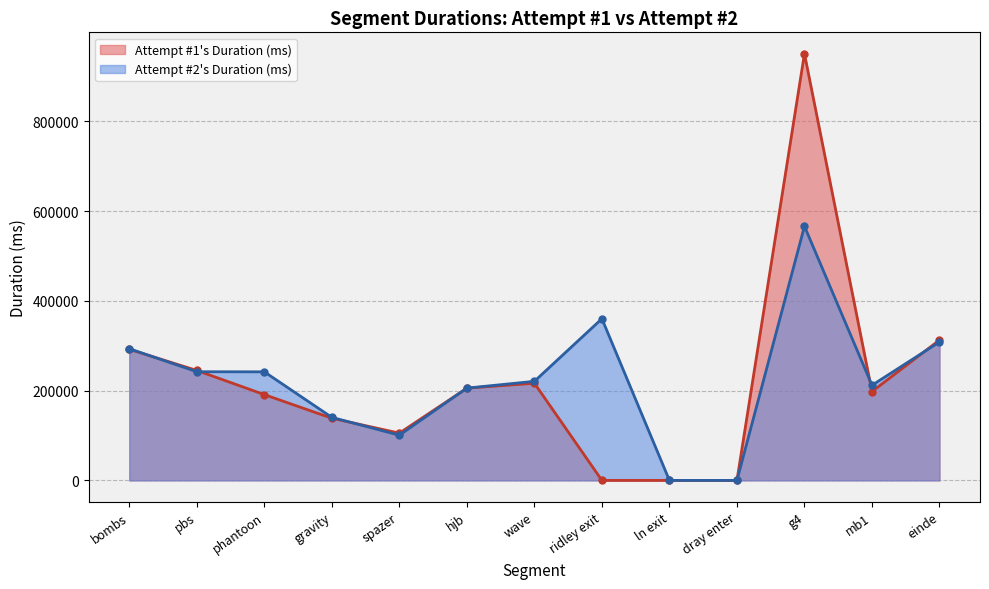

Rank the series at spazer from lowest to highest value.

Attempt #2's Duration (ms), Attempt #1's Duration (ms)